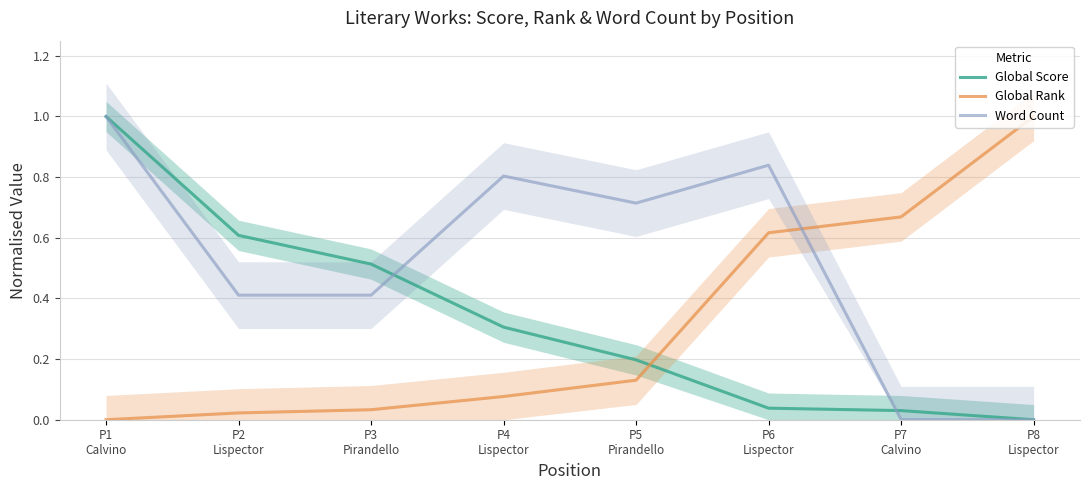

List the series in order of their peak value, highest first.

Global Score, Global Rank, Word Count